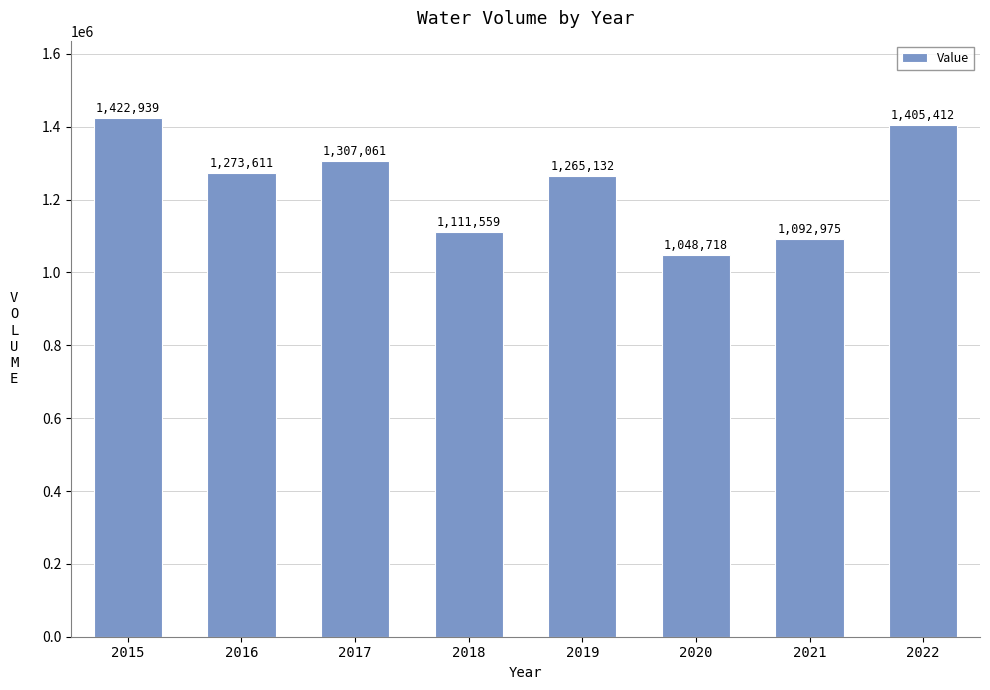

Reading left to right, what are all the values shown in this chart?

1422939	1273611	1307061	1111559	1265132	1048718	1092975	1405412